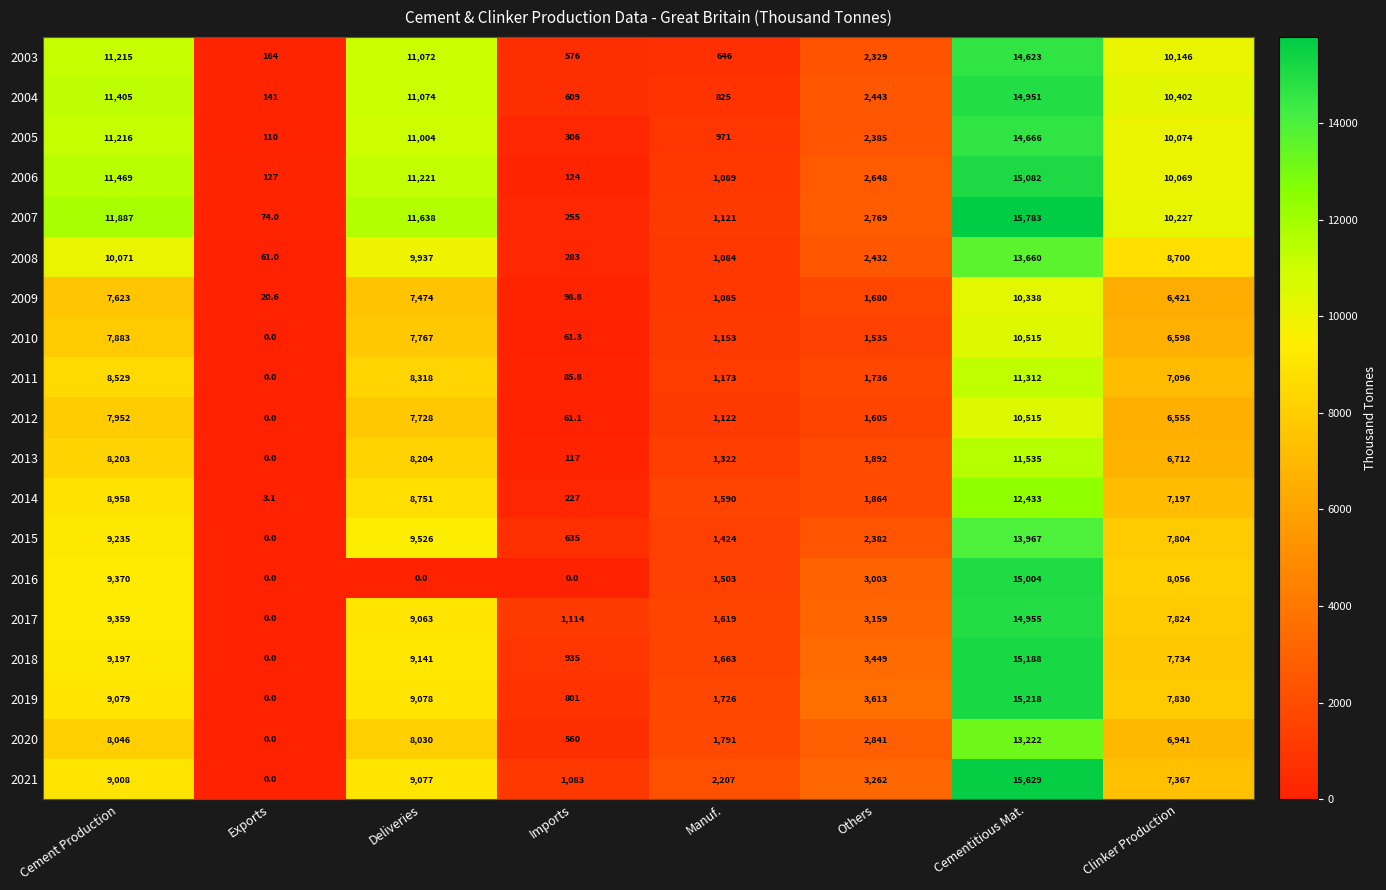

At how many categories does at least one series exceed 6628?

4